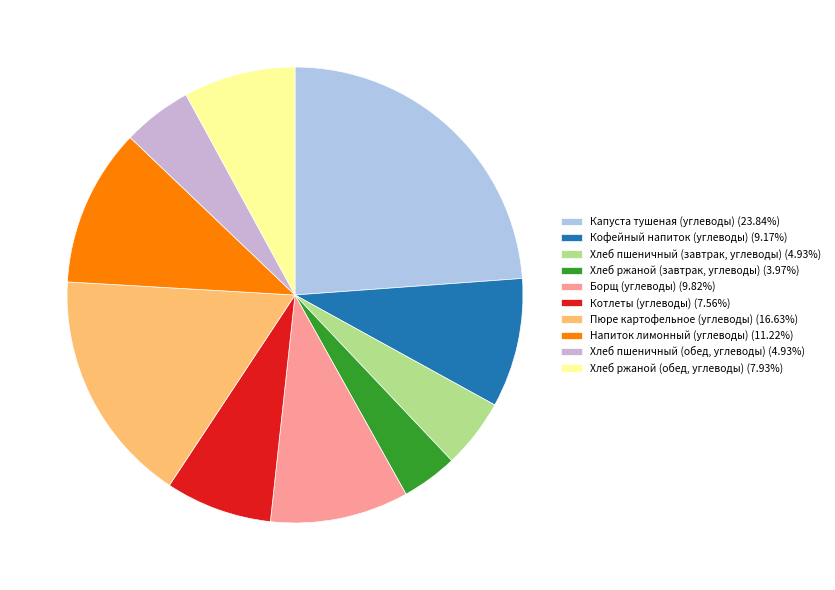

To the nearest percent, what is the difference between the Кофейный напиток (углеводы) and Капуста тушеная (углеводы) slice percentages?

15%